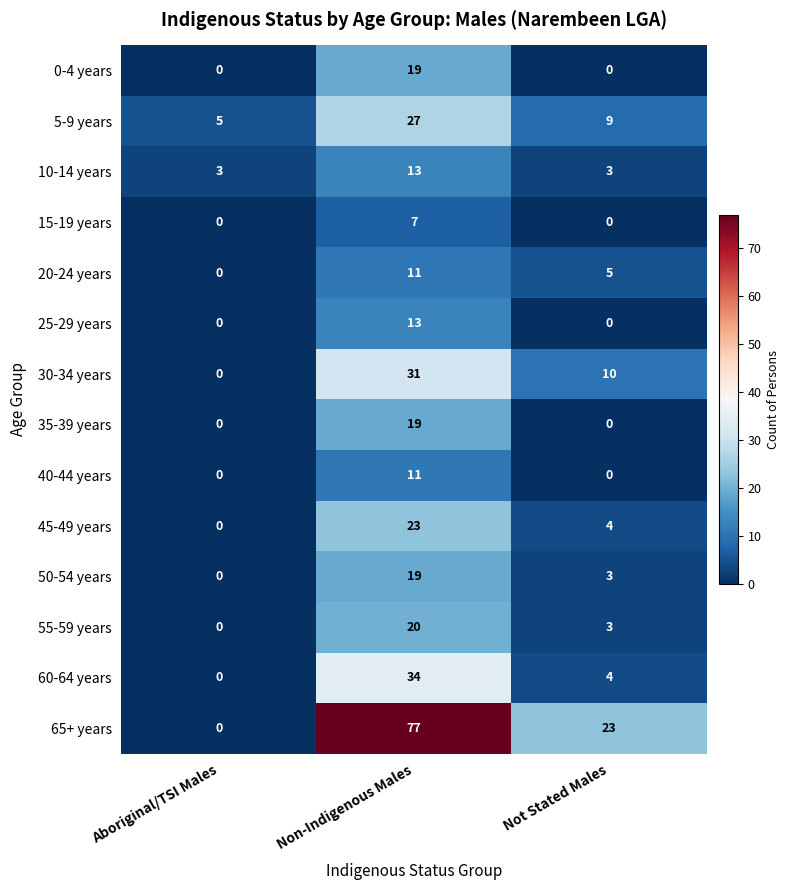

What is the difference between the highest and lowest values at Aboriginal/TSI Males?

5